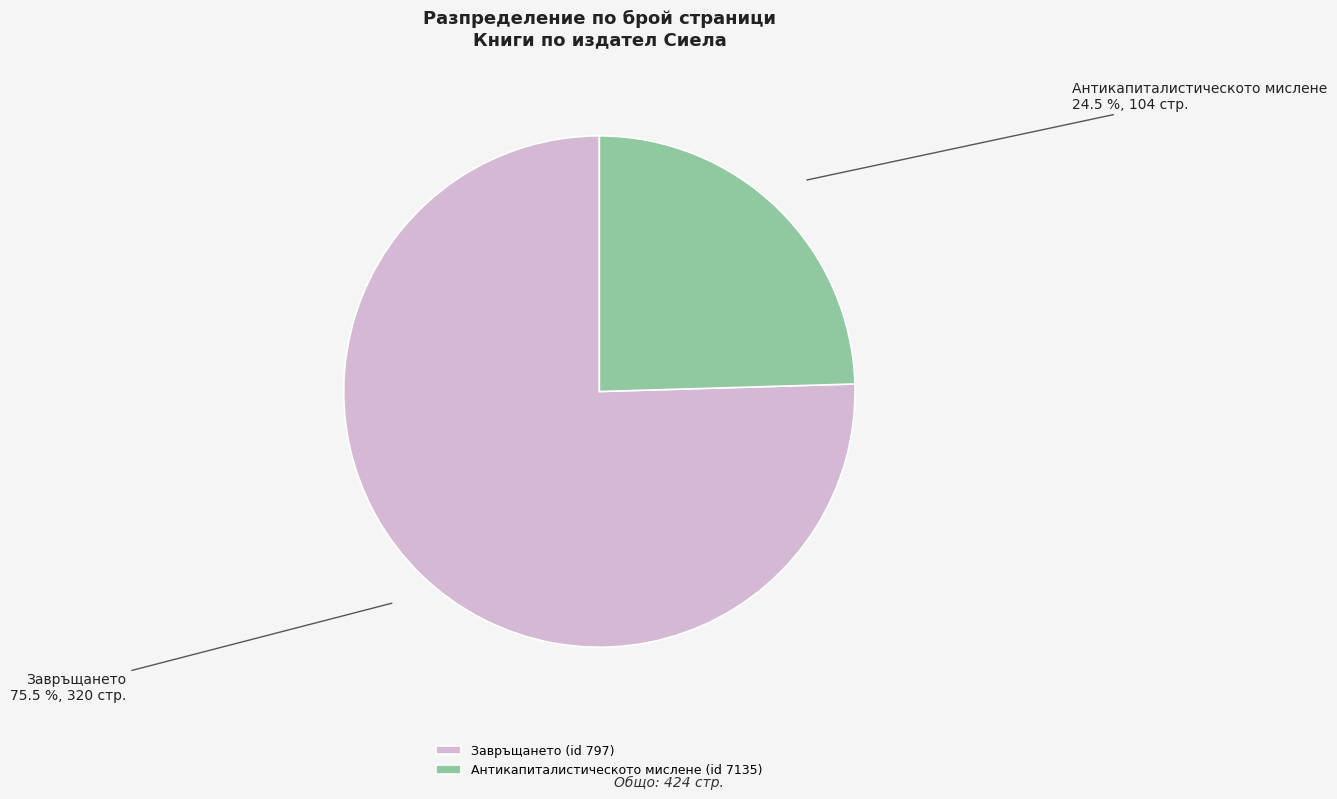

Is there any slice that represents more than half of the pie?

Yes